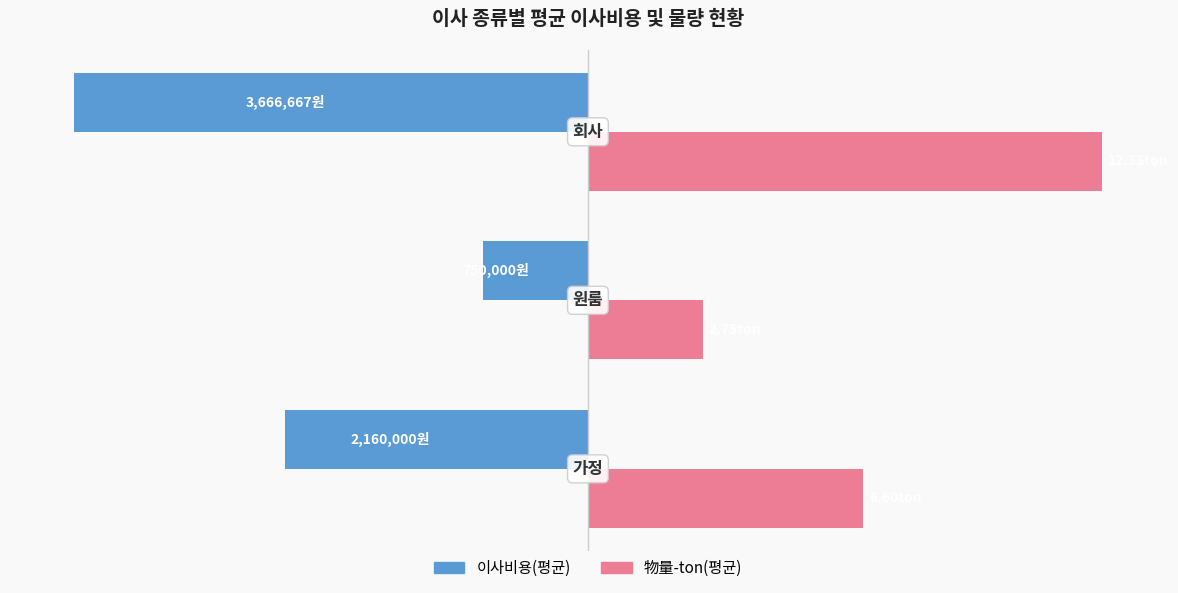

What are all the series names shown in the legend?

이사비용(평균), 物量-ton(평균)